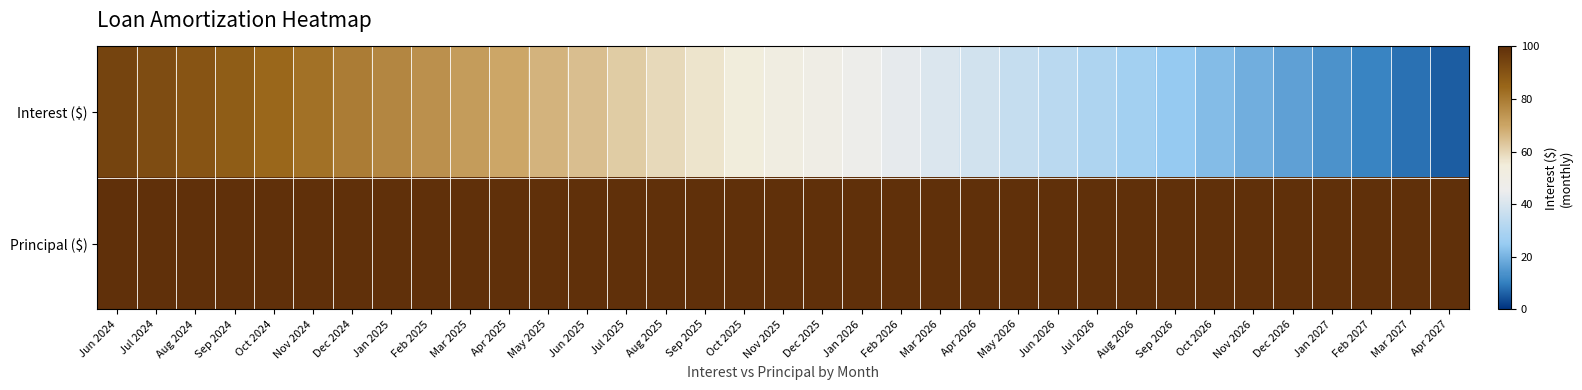

At how many categories does at least one series exceed 650?

22